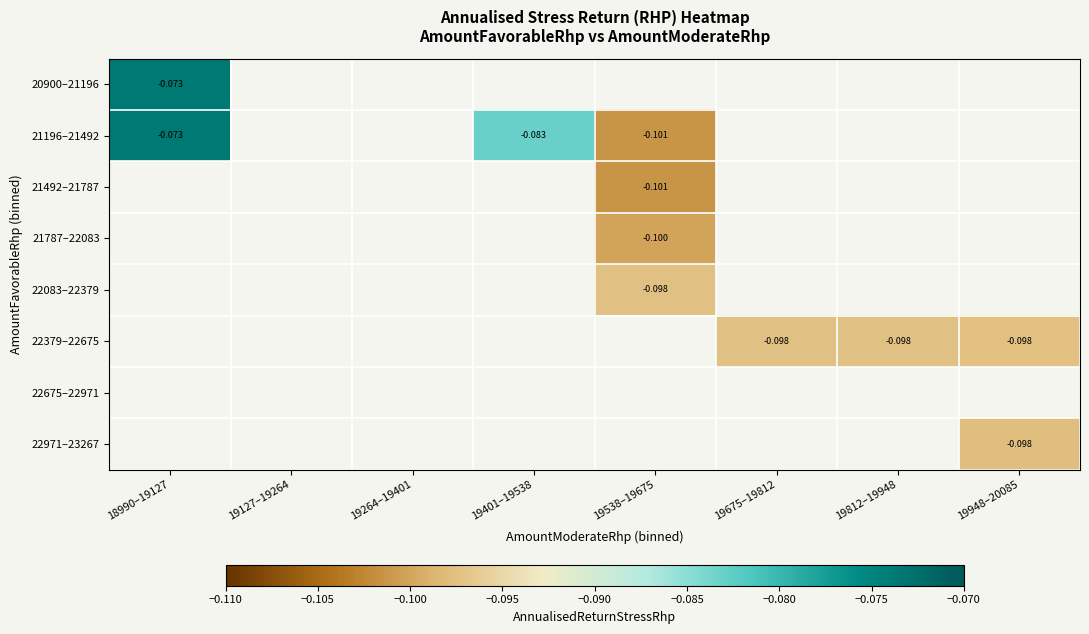

Between 19264–19401 and 19127–19264, which is larger?

19127–19264